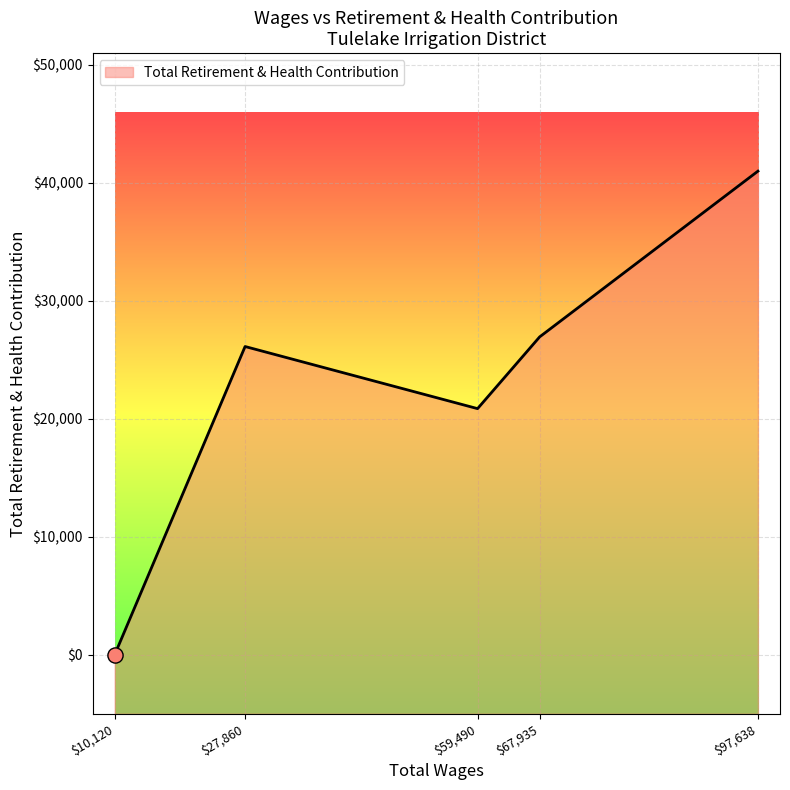

What is the change in value from 27860.0 to 10120.0?

-26115